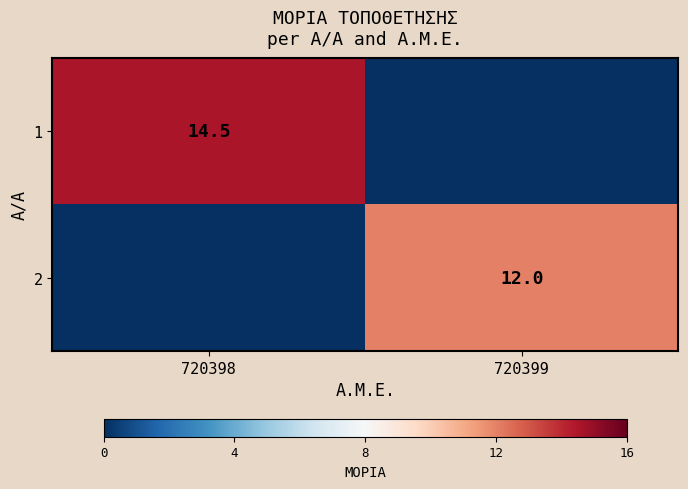

Is the value of 1 at 720398 greater than the value of 2 at 720399?

Yes